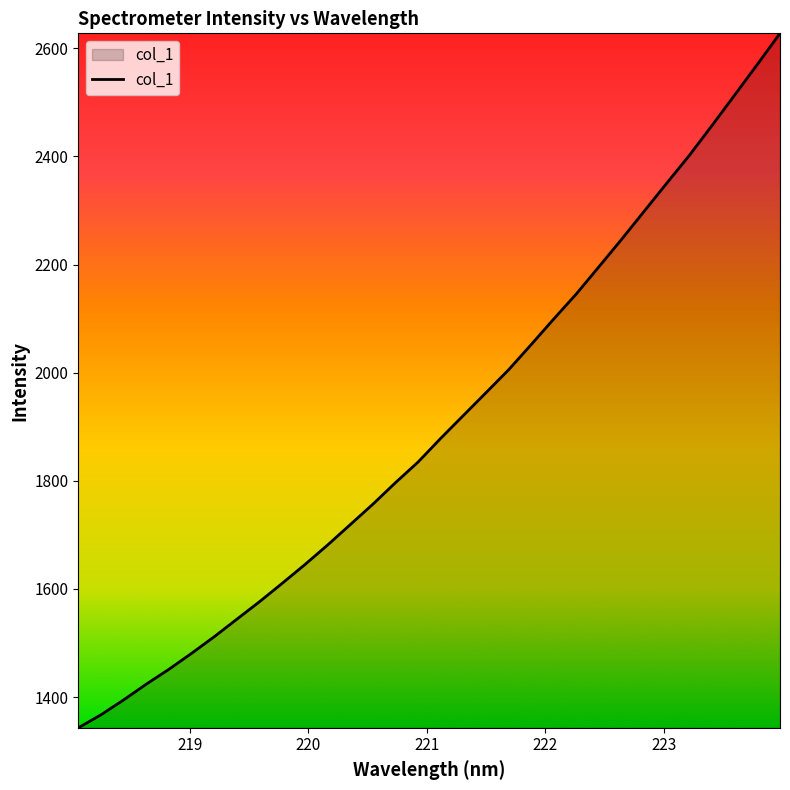

What is the minimum value shown in the chart?

1343.4